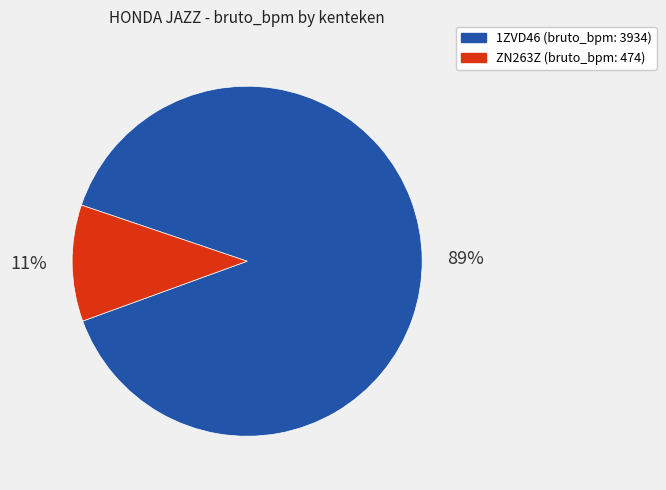

To the nearest percent, what portion does ZN263Z represent?

11%